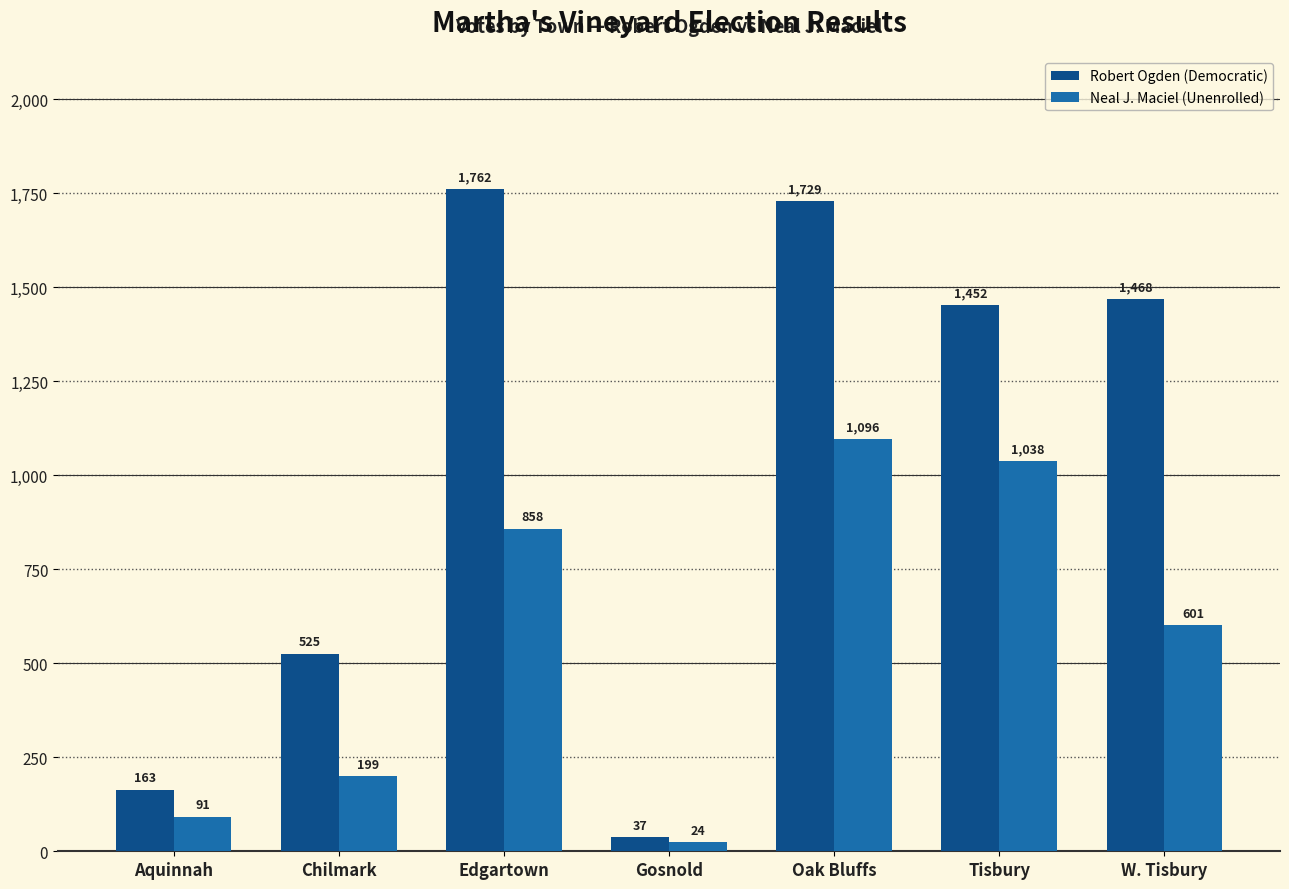

True or false: Robert Ogden (Democratic) has a value of 1762 at Edgartown.

True